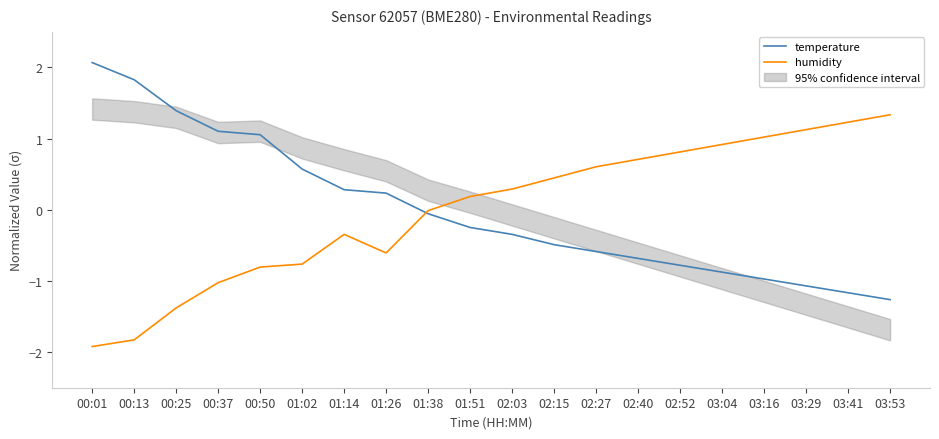

What is the difference between the maximum and minimum values in the humidity series?

3.3